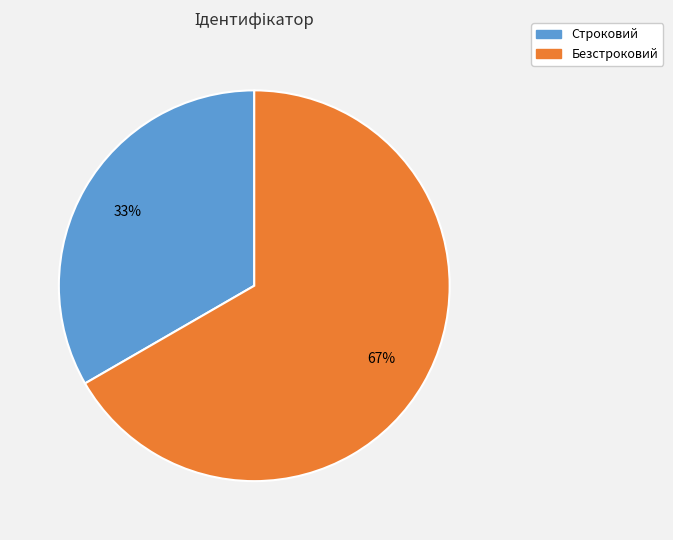

Is there a majority slice in this chart?

Yes